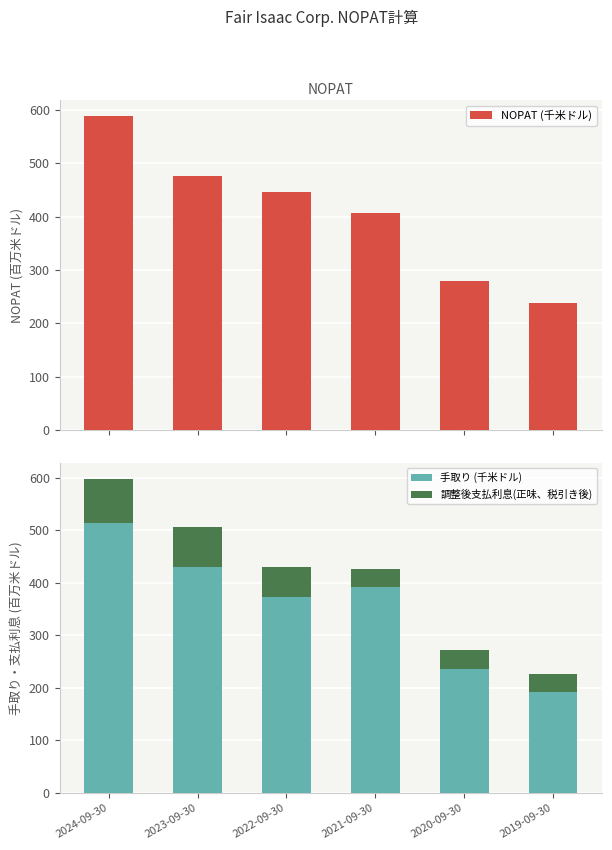

What is the spread (max minus min) of values at 2022-09-30?

389.4